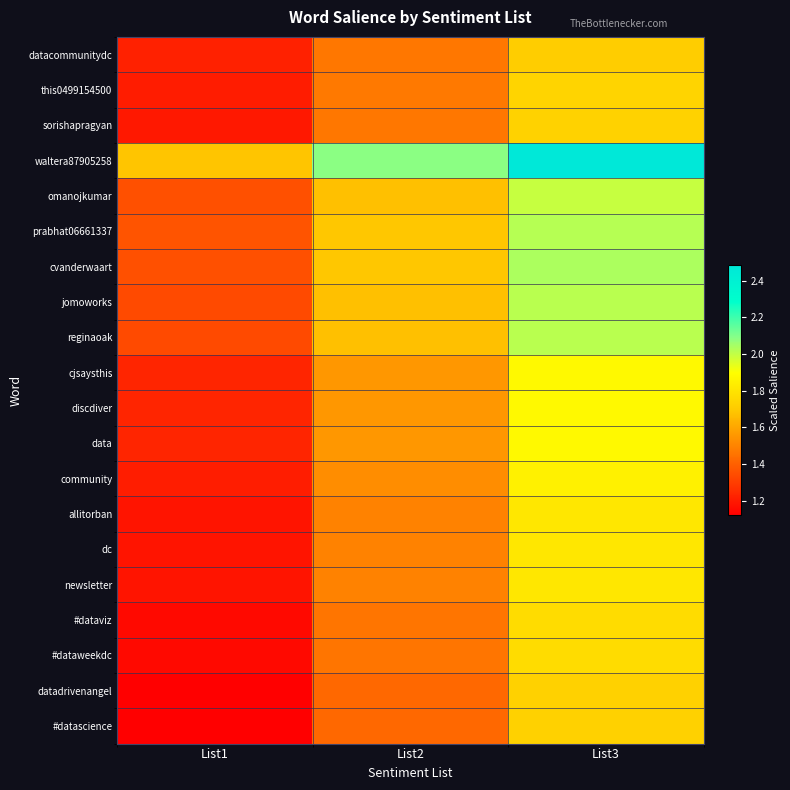

Reading right to left, extract all data points from this chart.

datacommunitydc: List3=1.7	List2=1.5	List1=1.2
this0499154500: List3=1.7	List2=1.5	List1=1.2
sorishapragyan: List3=1.7	List2=1.5	List1=1.2
waltera87905258: List3=2.5	List2=2.1	List1=1.7
omanojkumar: List3=2.0	List2=1.7	List1=1.4
prabhat06661337: List3=2.0	List2=1.7	List1=1.4
cvanderwaart: List3=2.0	List2=1.7	List1=1.4
jomoworks: List3=2.0	List2=1.7	List1=1.3
reginaoak: List3=2.0	List2=1.7	List1=1.3
cjsaysthis: List3=1.9	List2=1.6	List1=1.2
discdiver: List3=1.9	List2=1.6	List1=1.2
data: List3=1.9	List2=1.6	List1=1.2
community: List3=1.8	List2=1.5	List1=1.2
allitorban: List3=1.8	List2=1.5	List1=1.2
dc: List3=1.8	List2=1.5	List1=1.2
newsletter: List3=1.8	List2=1.5	List1=1.2
#dataviz: List3=1.8	List2=1.5	List1=1.2
#dataweekdc: List3=1.8	List2=1.5	List1=1.2
datadrivenangel: List3=1.7	List2=1.4	List1=1.1
#datascience: List3=1.7	List2=1.4	List1=1.1